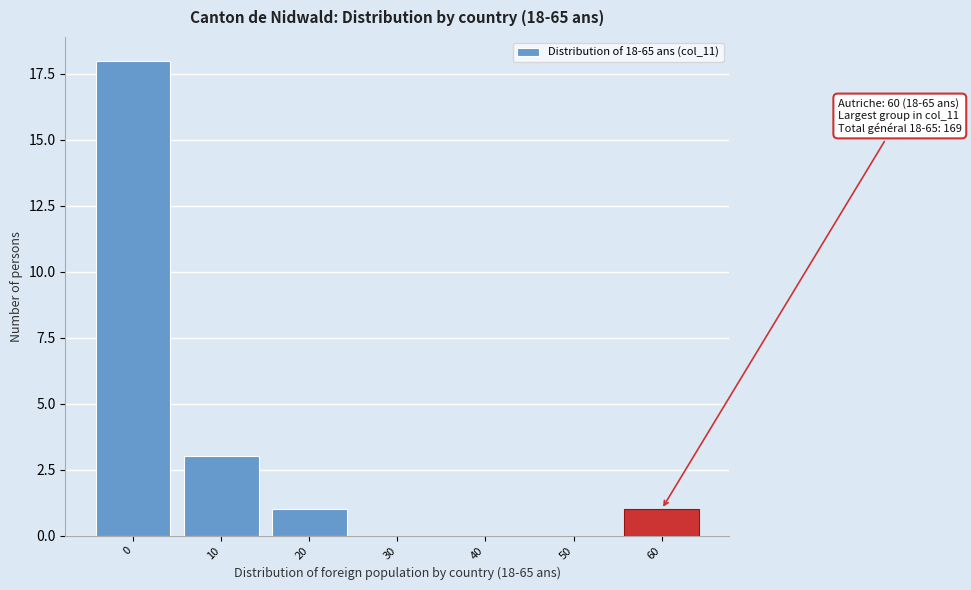

Reading left to right, extract all data points from this chart.

0=18	10=3	20=1	30=0	40=0	50=0	60=1